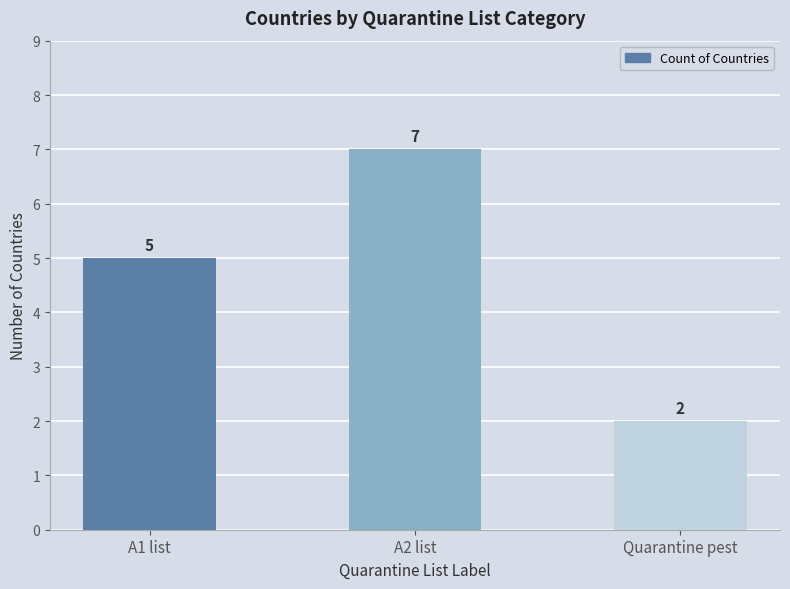

Which has a higher value, A1 list or A2 list?

A2 list